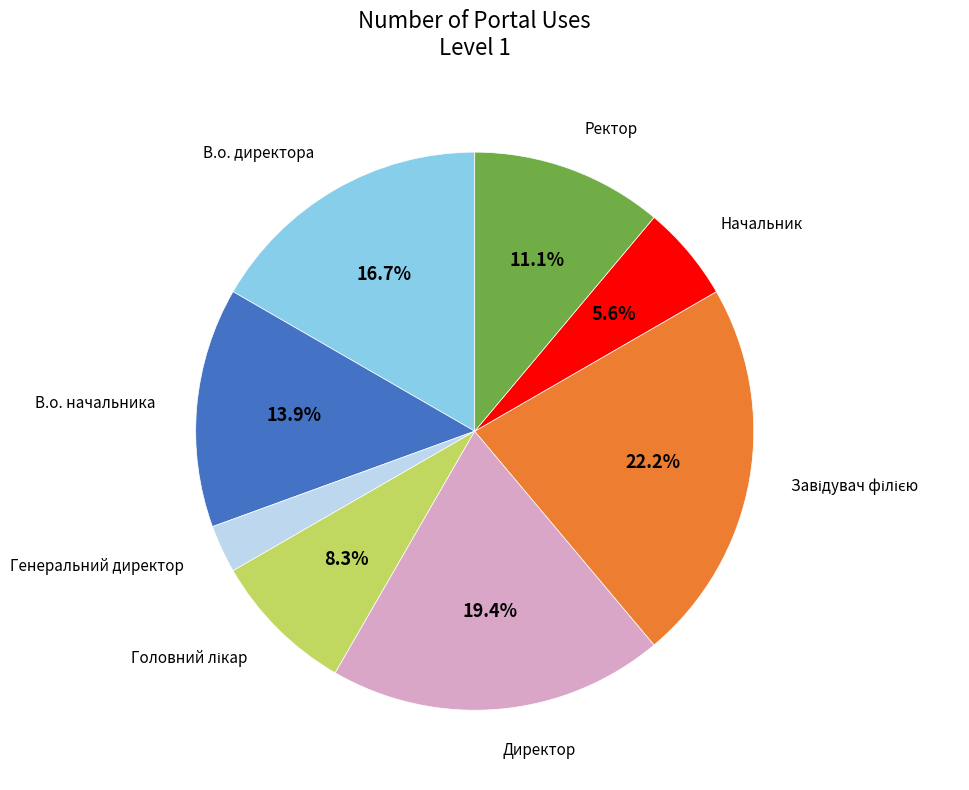

Combined, do Начальник and В.о. начальника account for over 50%?

No